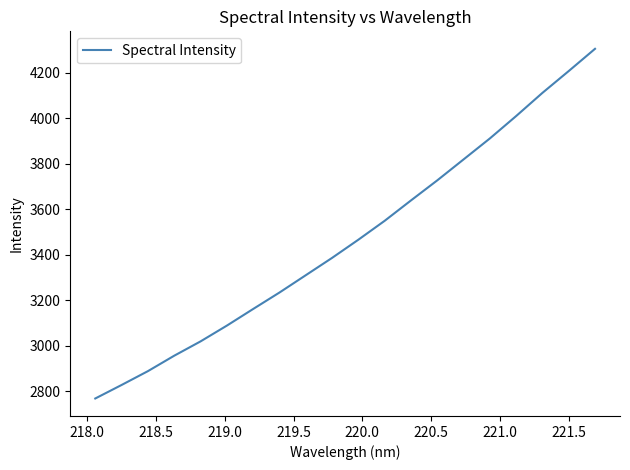

What is the difference between the maximum and minimum values?

1535.2